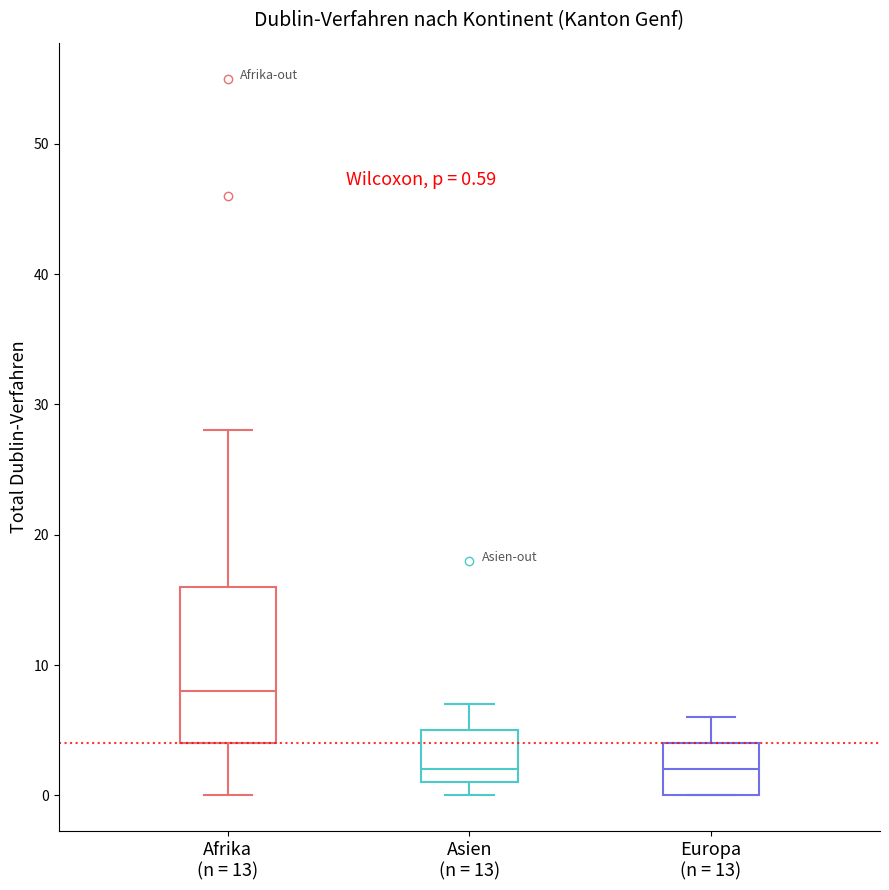

Which box is the tallest, from its lower edge to its upper edge?

Afrika (n = 13)